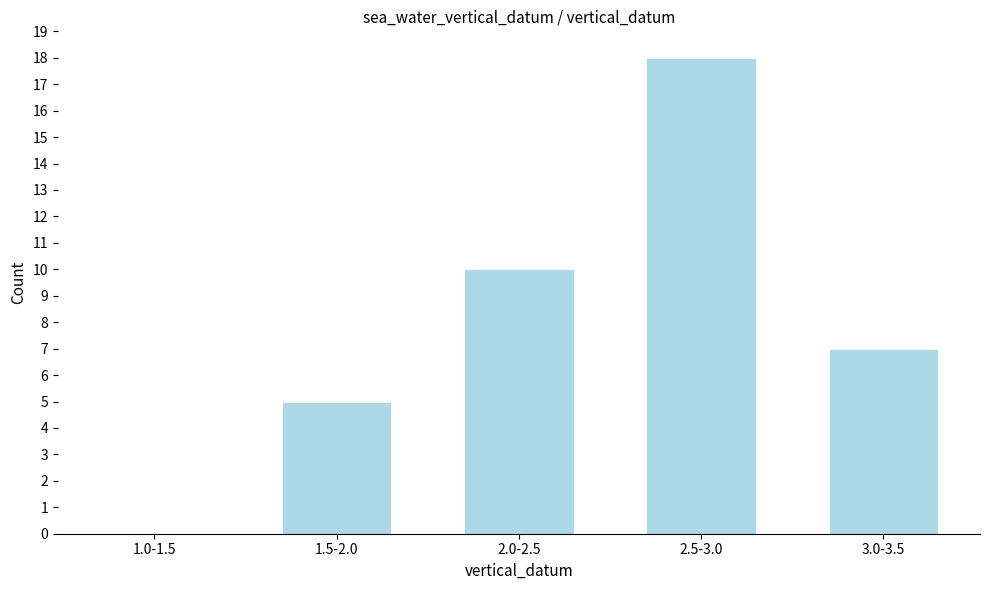

Reading right to left, transcribe all the data shown in this chart.

3.0-3.5=7	2.5-3.0=18	2.0-2.5=10	1.5-2.0=5	1.0-1.5=0